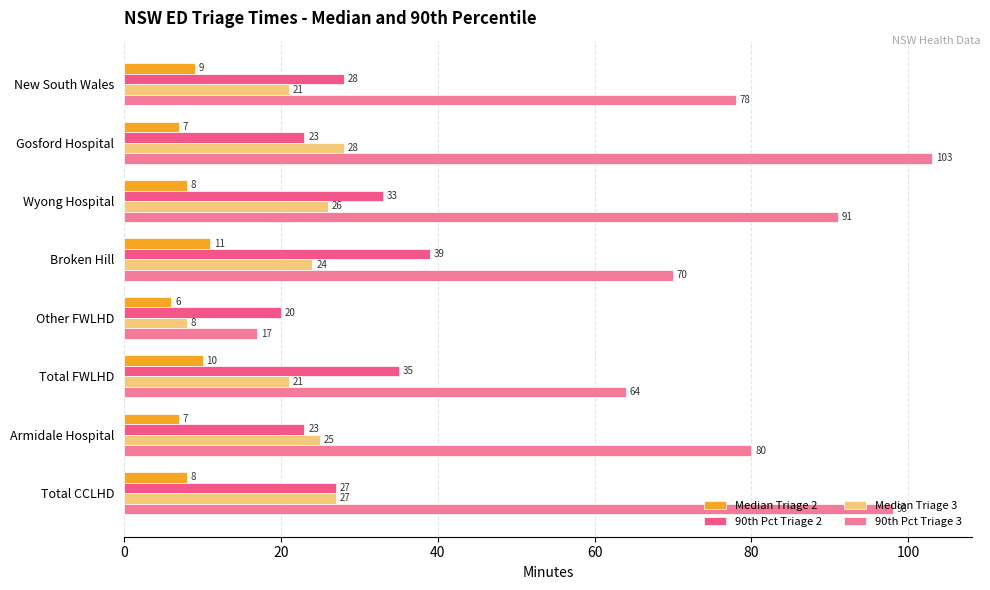

How many data points in 90th Pct Triage 2 are less than 28?

4